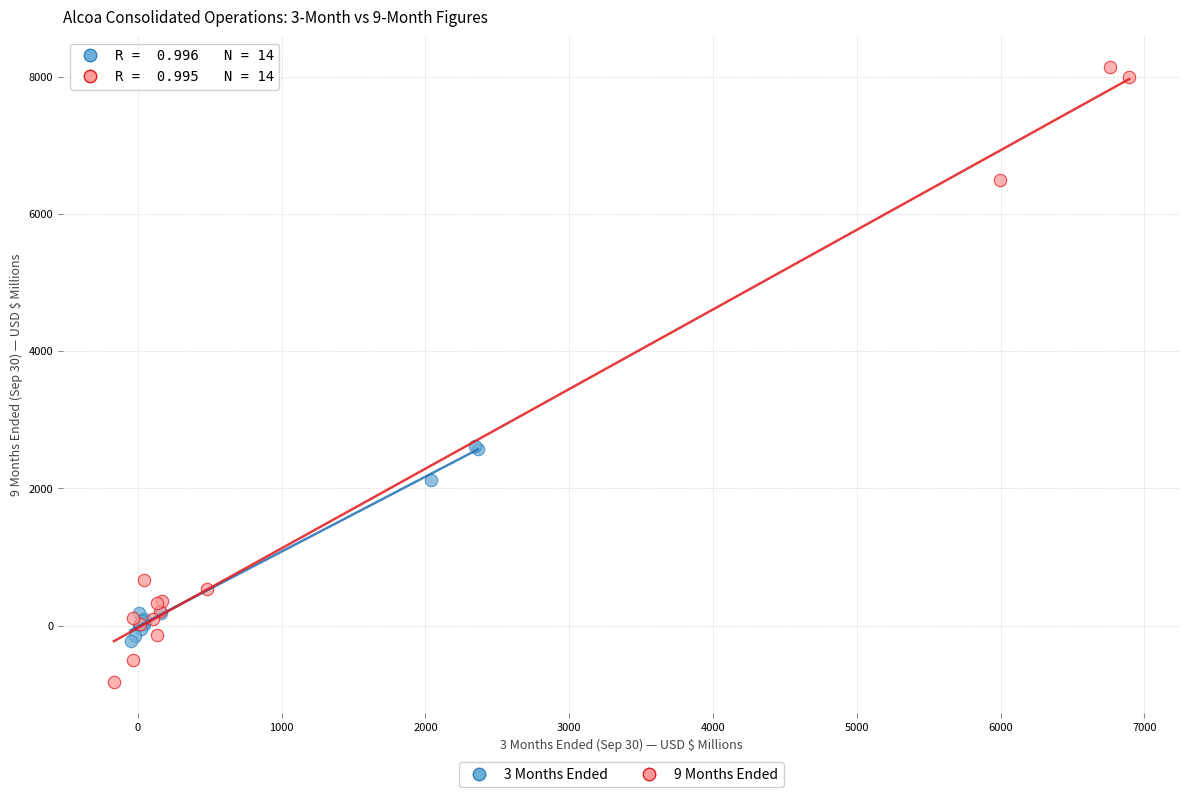

Which series has the widest spread of Y values?

9 Months Ended